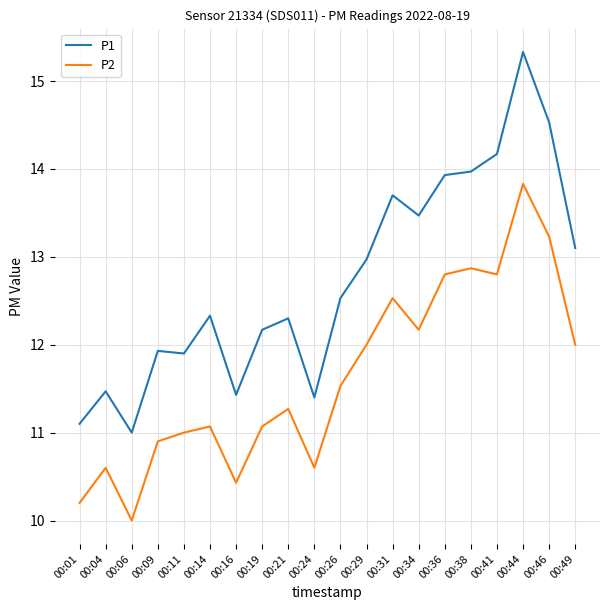

Reading left to right, list all the values displayed in this chart.

P1: 11.1	11.5	11.0	11.9	11.9	12.3	11.4	12.2	12.3	11.4	12.5	13.0	13.7	13.5	13.9	14.0	14.2	15.3	14.5	13.1
P2: 10.2	10.6	10.0	10.9	11.0	11.1	10.4	11.1	11.3	10.6	11.5	12.0	12.5	12.2	12.8	12.9	12.8	13.8	13.2	12.0